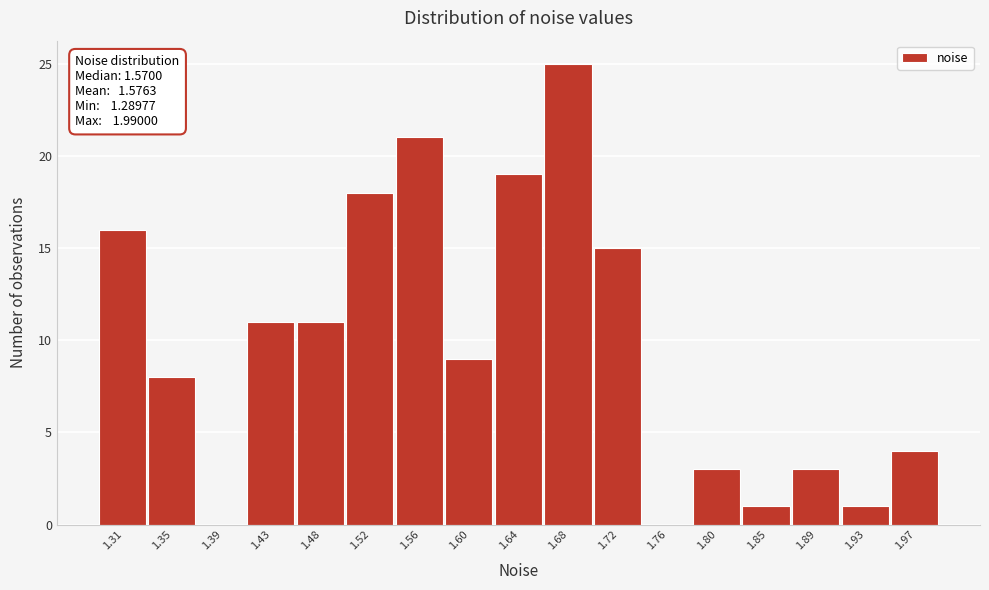

Over which range of the x-axis is the bar tallest?

1.660 to 1.700